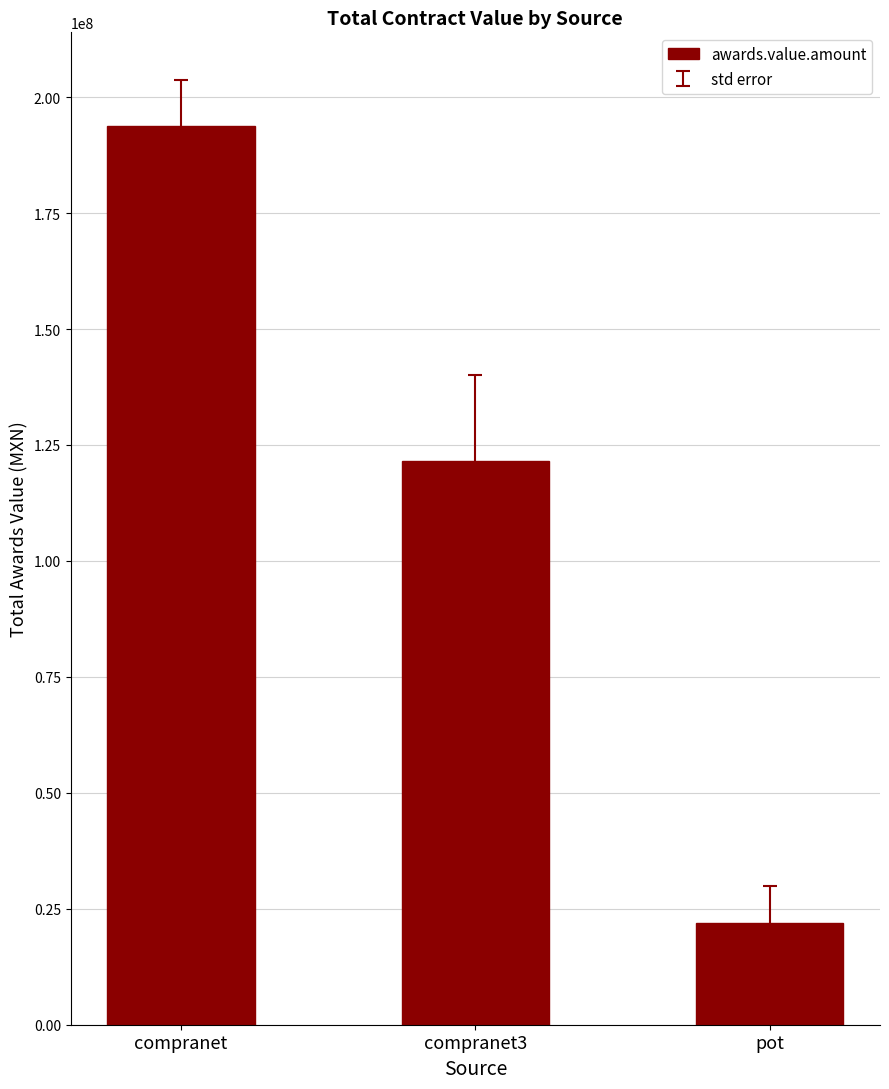

At which category does the chart reach its peak across all series?

compranet